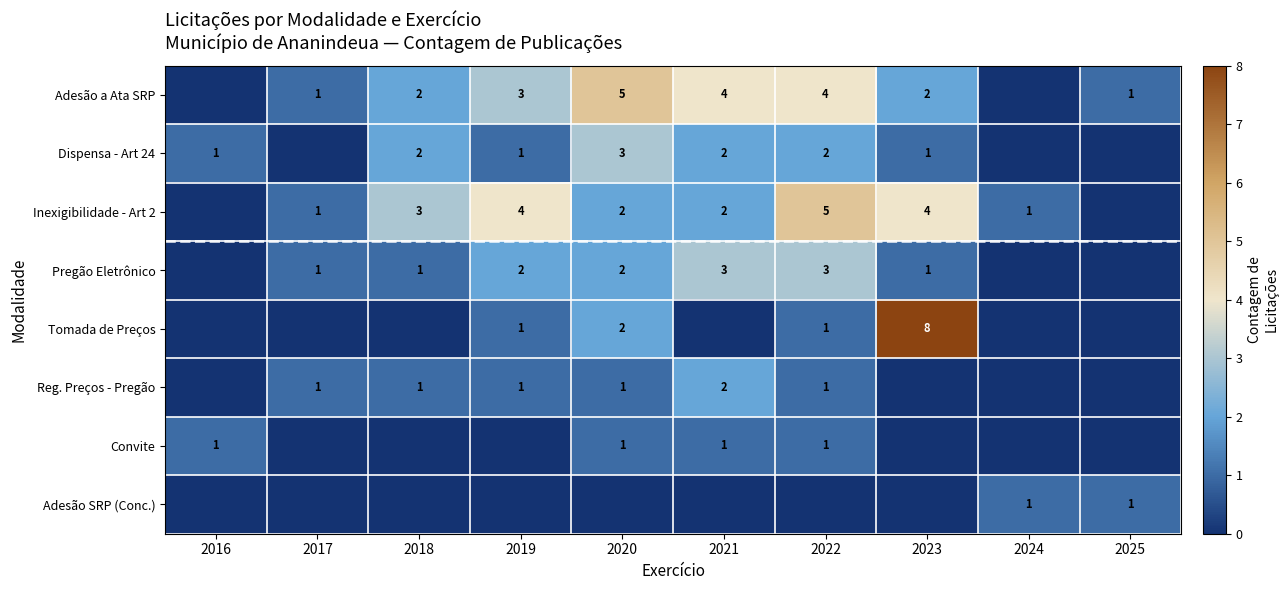

Which series has the largest total across all categories?

Adesão a Ata SRP